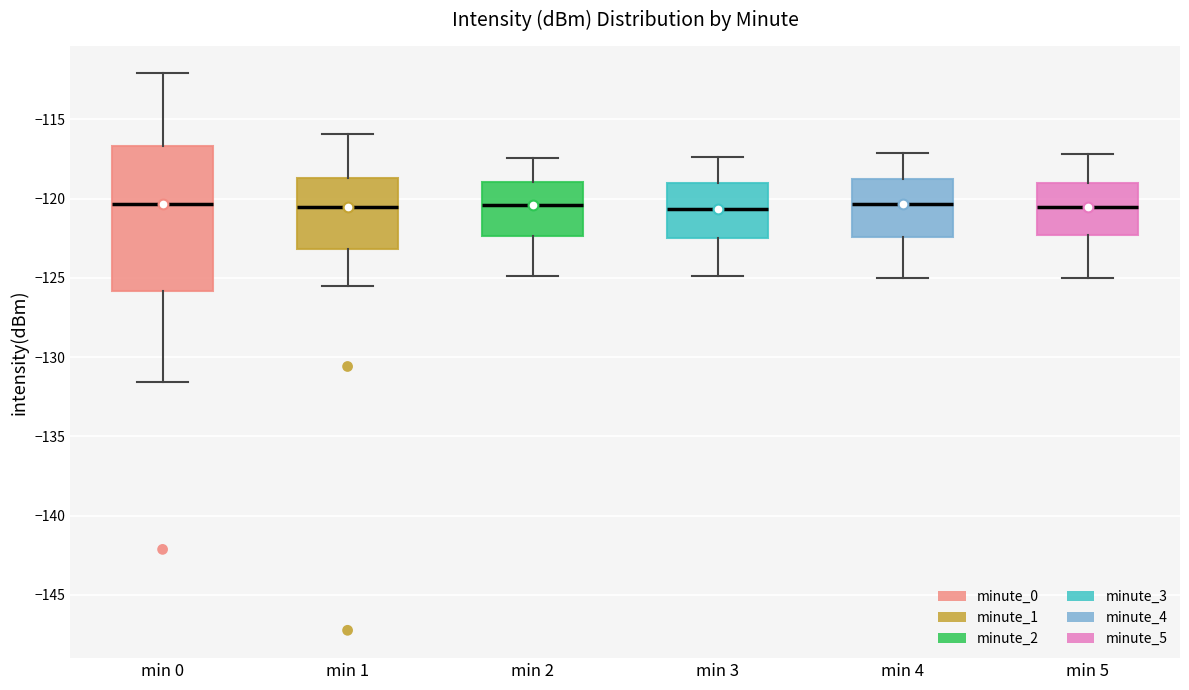

Reading left to right, transcribe this box plot: for each box, give where its median line is, the range the box spans, and where its two whiskers end, as read against the y-axis. The values are not printed on the chart, so give them approximately, as read against the axis.

min 0: median -120.5, box -126.0 to -116.5, whiskers -131.5 to -112.0
min 1: median -120.5, box -123.0 to -118.5, whiskers -125.5 to -116.0
min 2: median -120.5, box -122.5 to -119.0, whiskers -125.0 to -117.5
min 3: median -120.5, box -122.5 to -119.0, whiskers -125.0 to -117.5
min 4: median -120.5, box -122.5 to -119.0, whiskers -125.0 to -117.0
min 5: median -120.5, box -122.5 to -119.0, whiskers -125.0 to -117.0